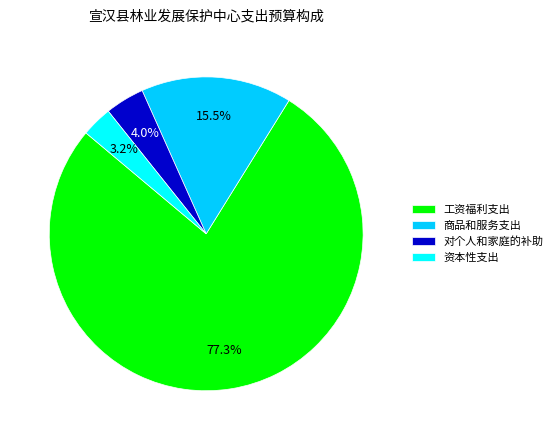

What percentage is the 工资福利支出 slice, to the nearest percent?

77%